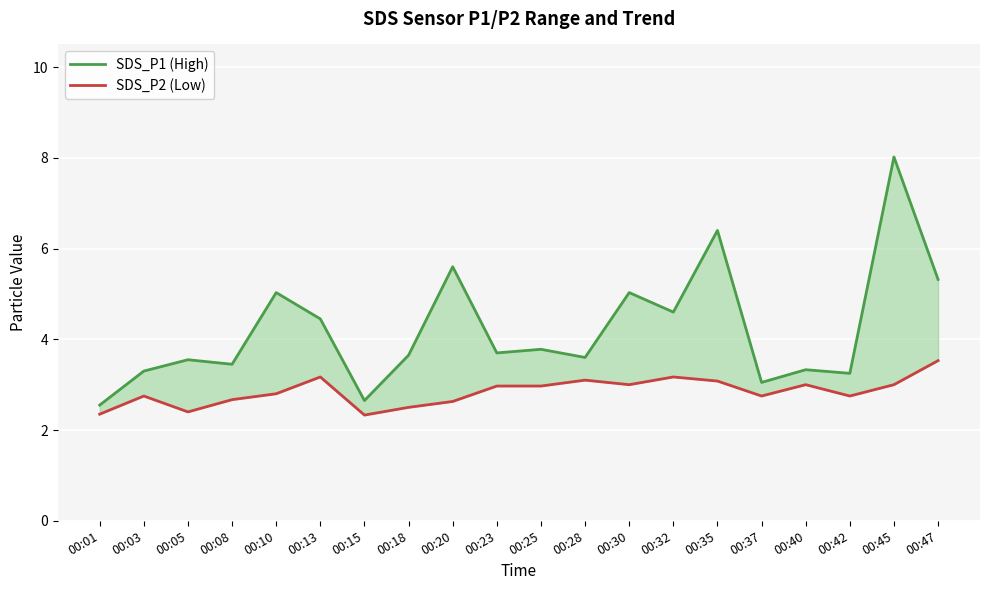

In SDS_P1 (High), how many points are lower than both neighbors (excluding endpoints)?

7